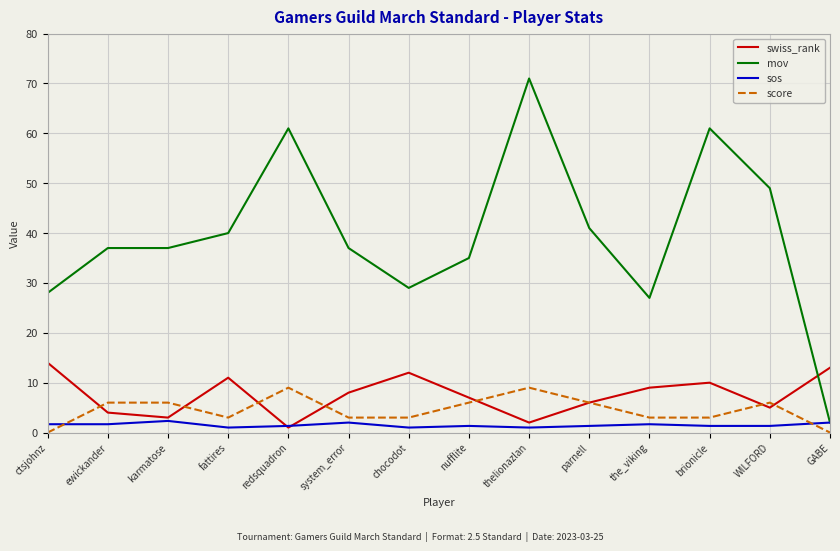

Reading left to right, transcribe all the data shown in this chart.

swiss_rank: 14.0	4.0	3.0	11.0	1.0	8.0	12.0	7.0	2.0	6.0	9.0	10.0	5.0	13.0
mov: 28.0	37.0	37.0	40.0	61.0	37.0	29.0	35.0	71.0	41.0	27.0	61.0	49.0	2.0
sos: 1.7	1.7	2.3	1.0	1.3	2.0	1.0	1.3	1.0	1.3	1.7	1.3	1.3	2.0
score: 0.0	6.0	6.0	3.0	9.0	3.0	3.0	6.0	9.0	6.0	3.0	3.0	6.0	0.0